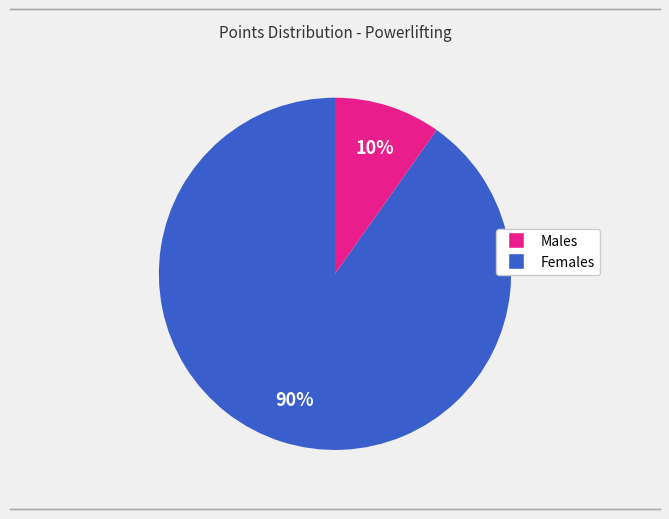

Is there a majority slice in this chart?

Yes